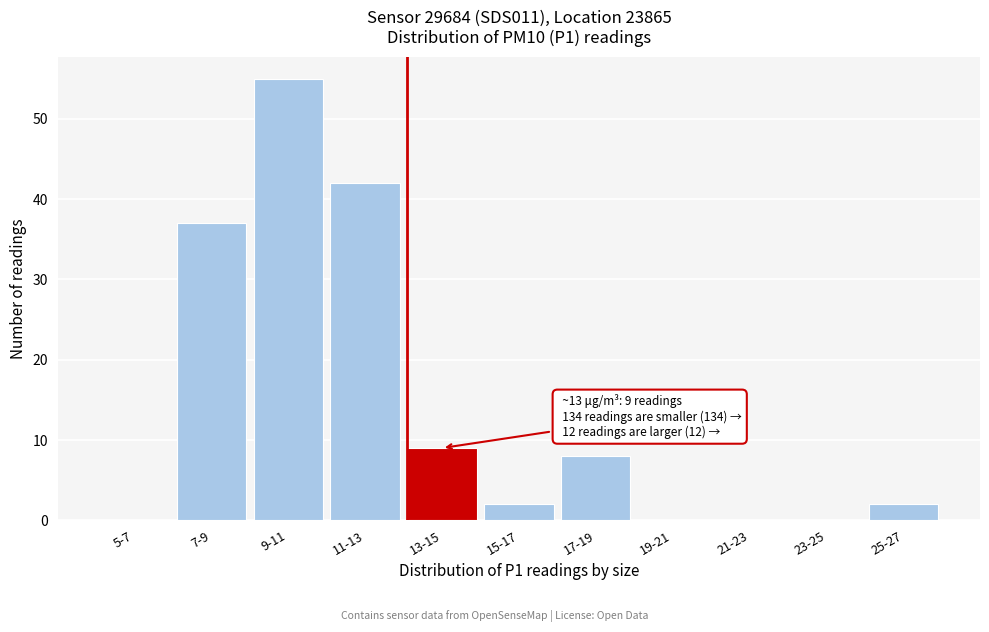

Reading left to right, what are all the values shown in this chart?

5-7=0	7-9=37	9-11=55	11-13=42	13-15=9	15-17=2	17-19=8	19-21=0	21-23=0	23-25=0	25-27=2